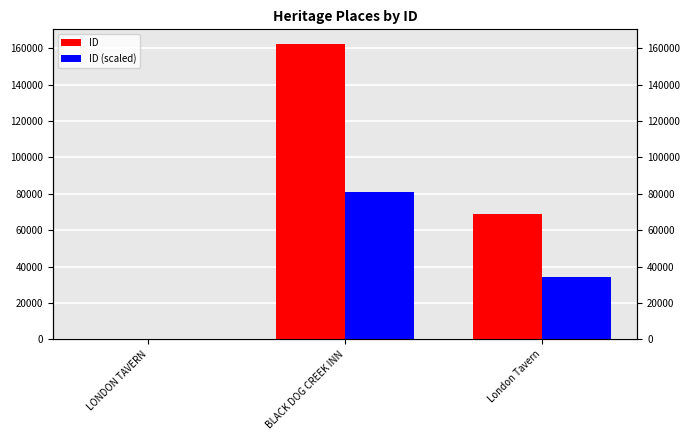

What is the difference between the highest and lowest values at BLACK DOG CREEK INN?

81166.0